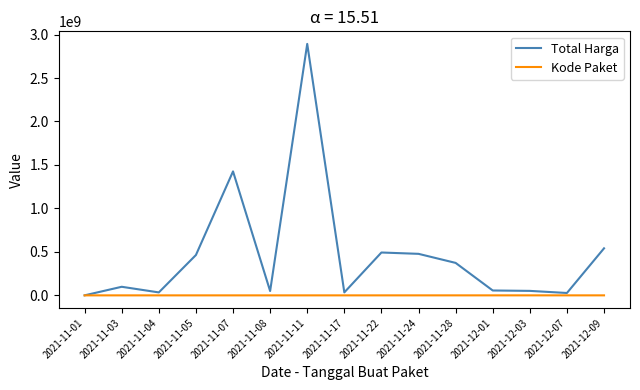

Which series has the widest spread of values?

Total Harga